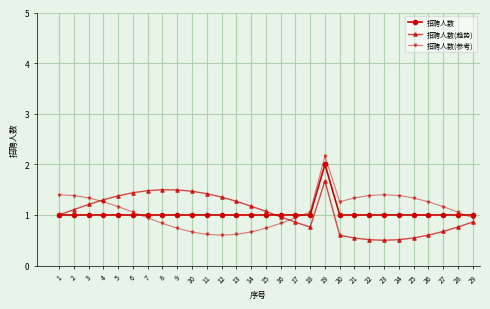

At which label does 招聘人数(参考) reach its peak?

19